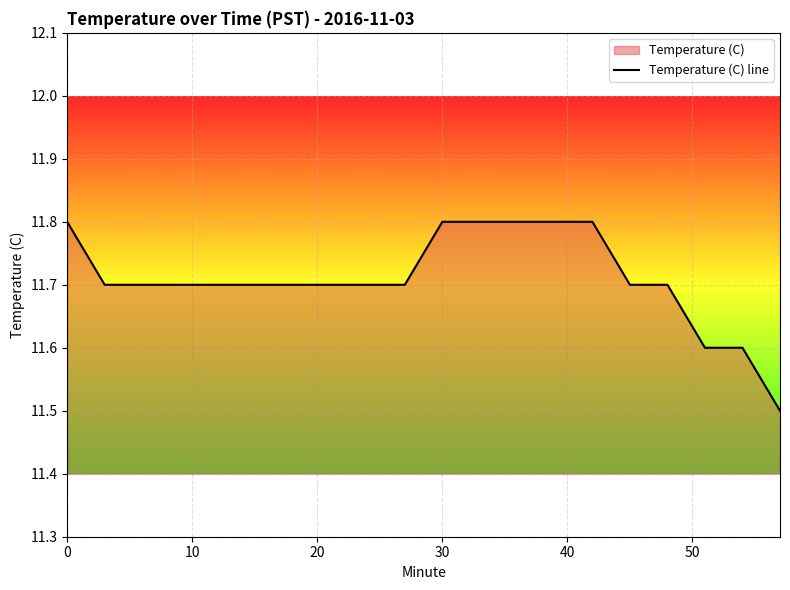

What is the difference between the maximum and minimum values?

0.3